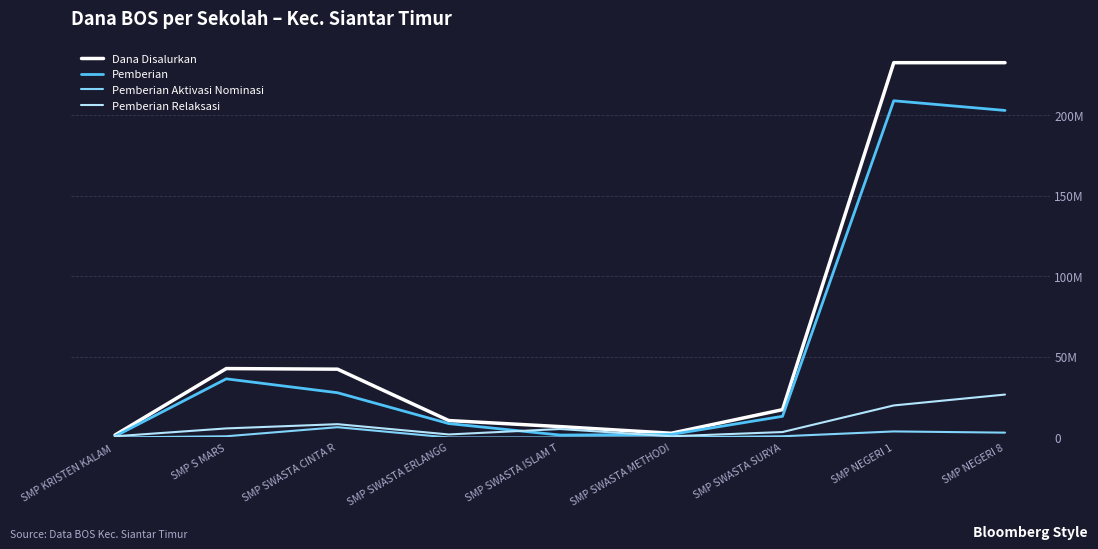

What position from the right is SMP SWASTA METHODI?

4